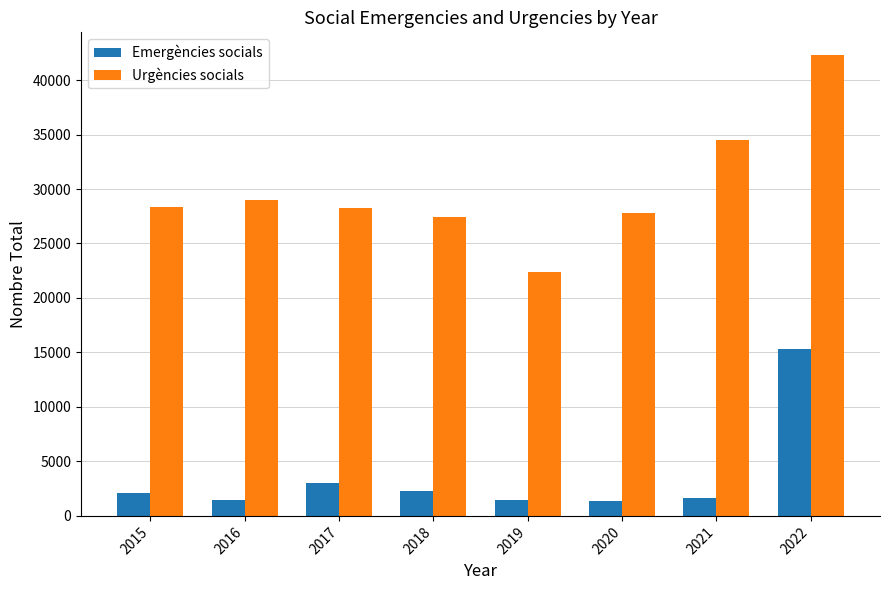

Which series has the largest total across all categories?

Urgències socials